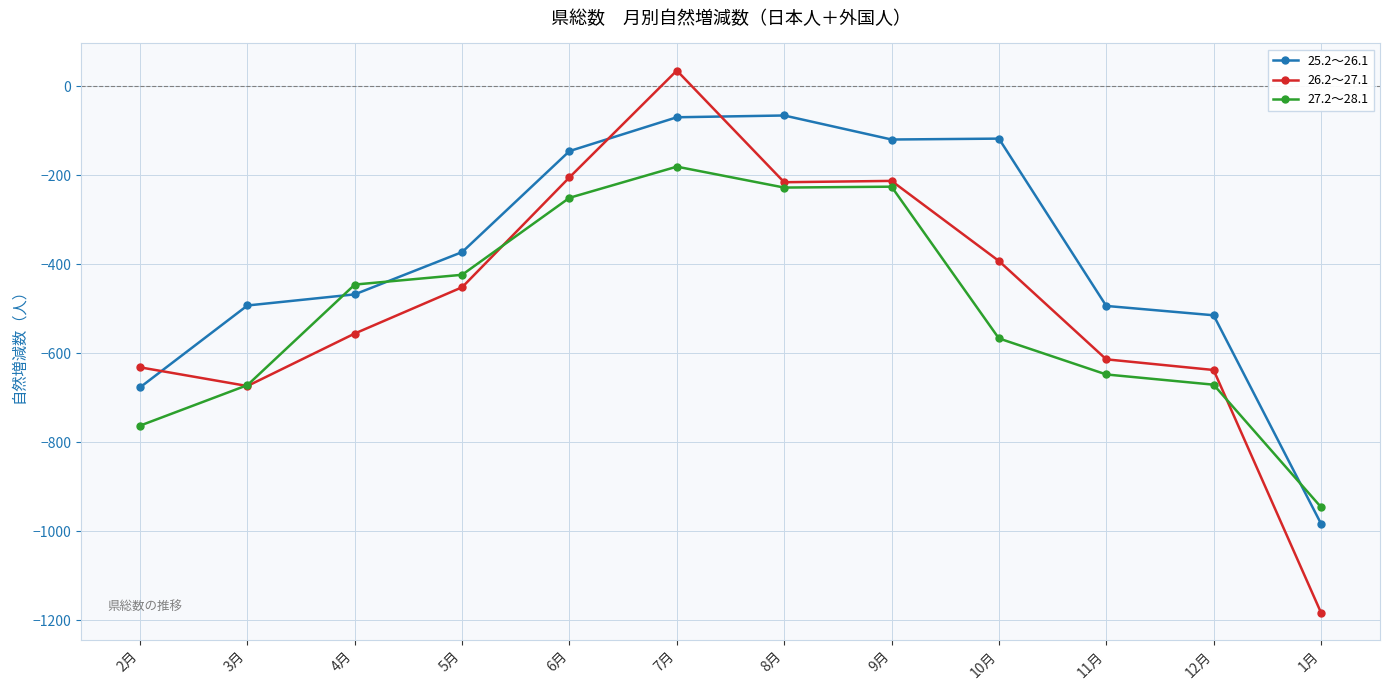

Which category has the highest value in the 27.2～28.1 series?

7月